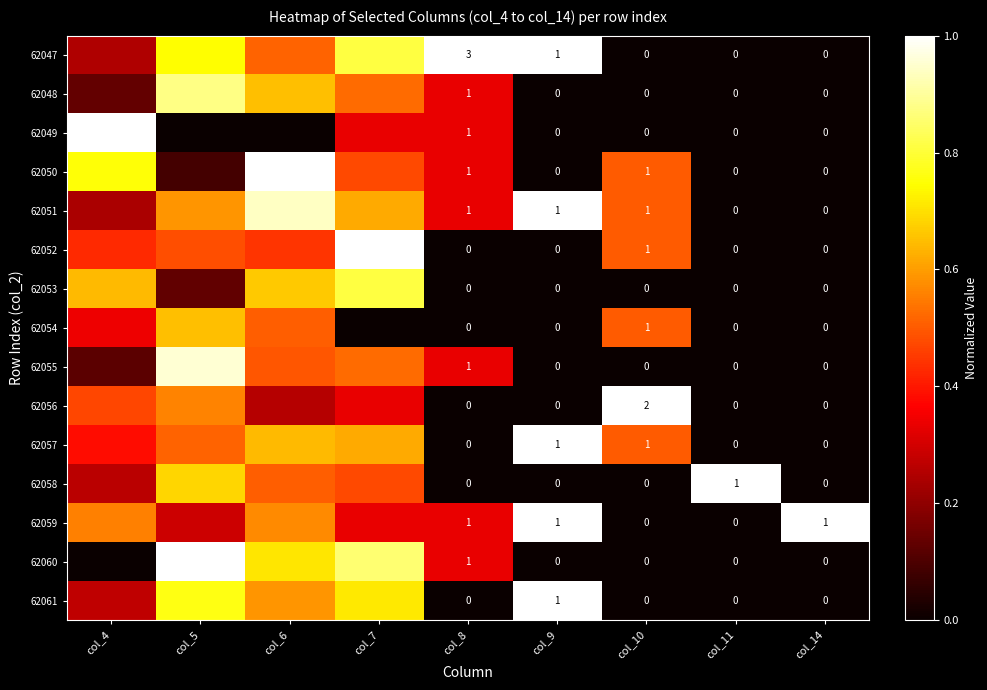

List the labels in order of 62047 value, smallest first.

col_10, col_11, col_14, col_4, col_6, col_5, col_7, col_8, col_9